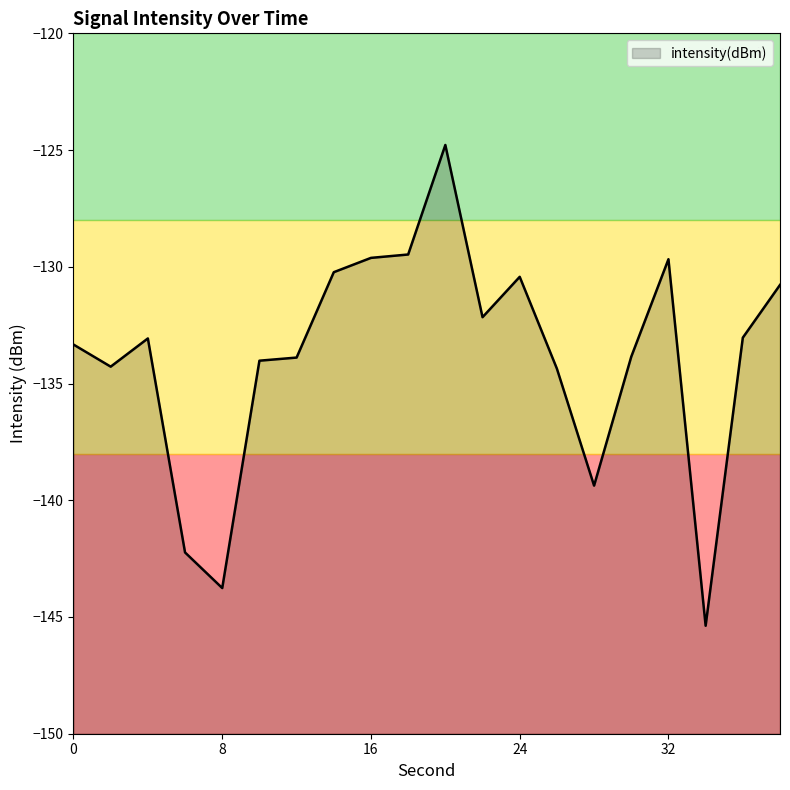

What is the difference between the maximum and second lowest values?

19.0